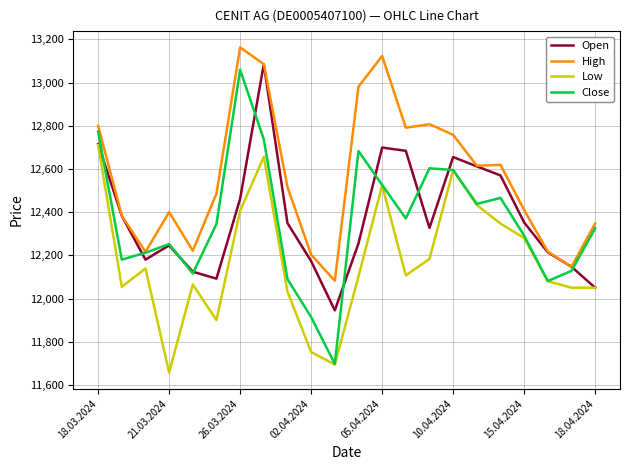

True or false: Low and High intersect in this chart.

False